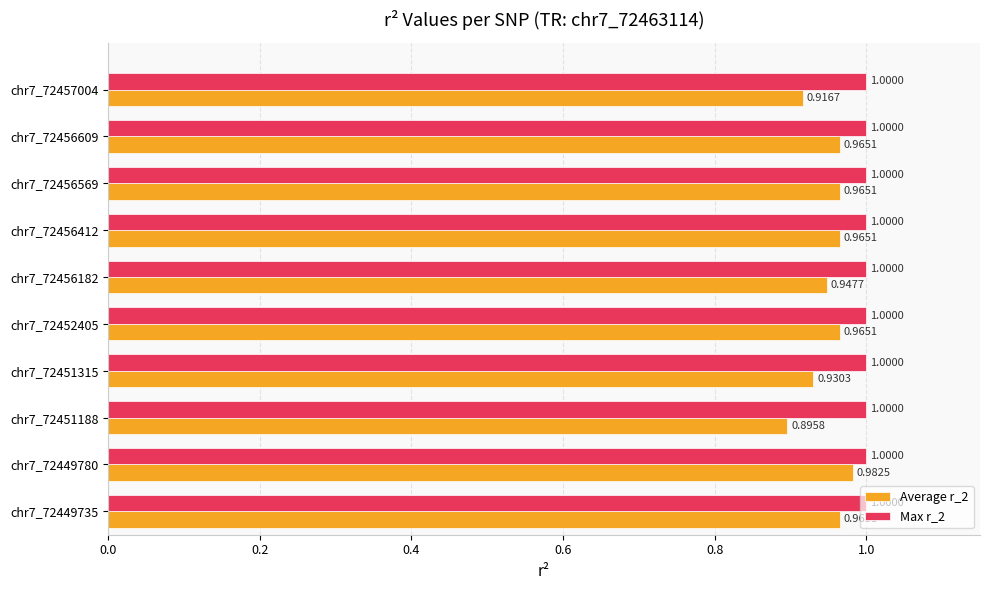

Which series has the largest total across all categories?

Max r_2